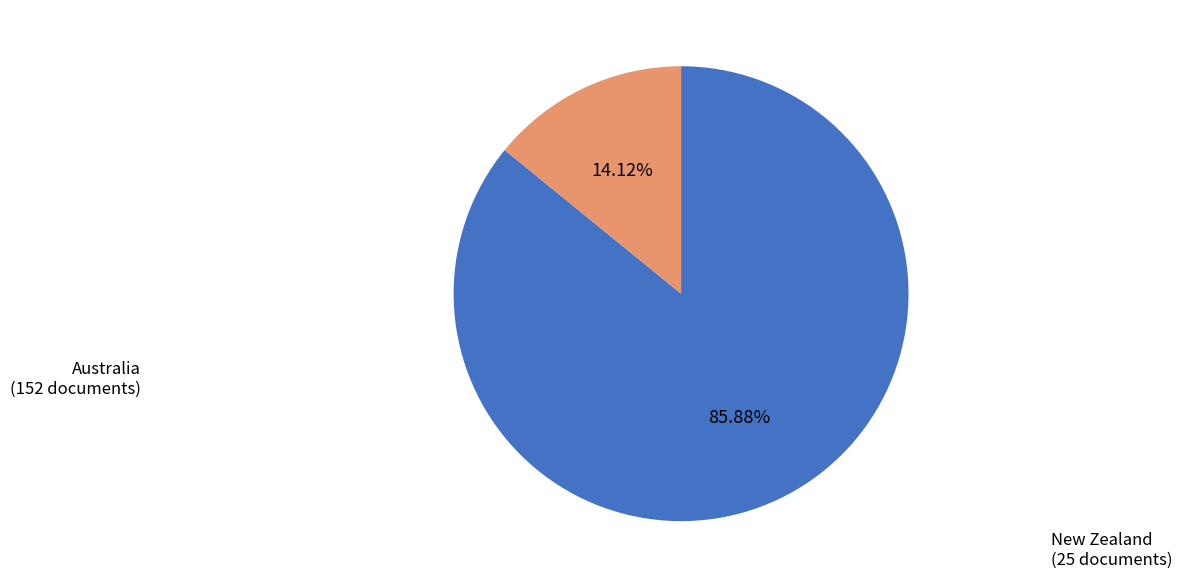

Is there any slice that represents more than half of the pie?

Yes